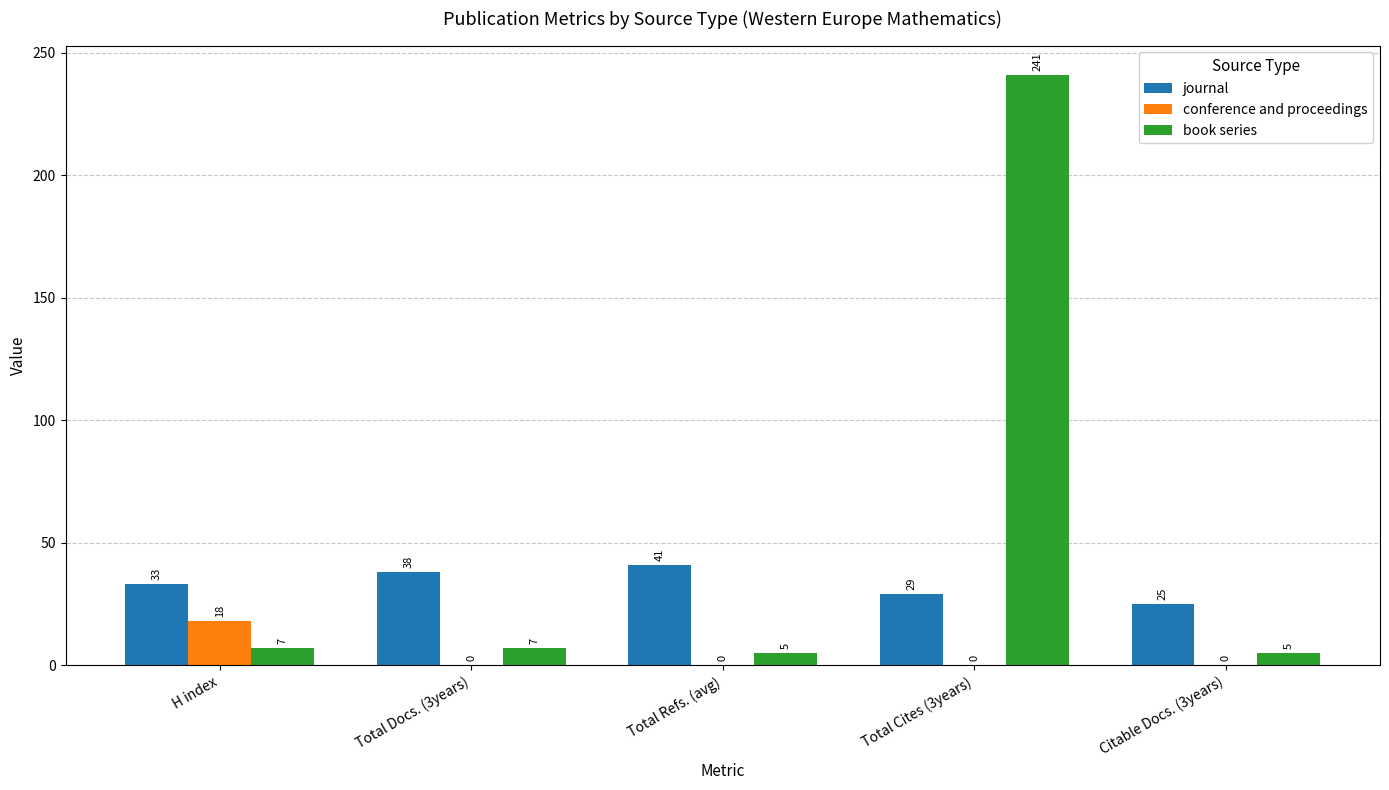

What are all the series names shown in the legend?

journal, conference and proceedings, book series